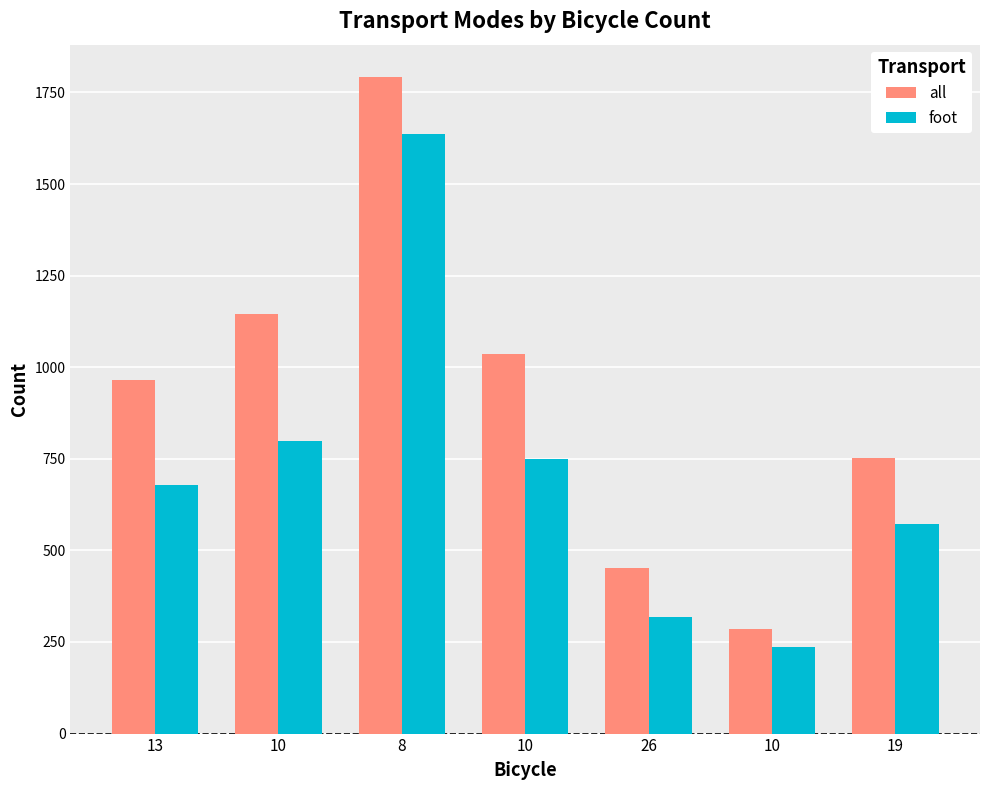

Rank the series by their average value, from lowest to highest.

foot, all